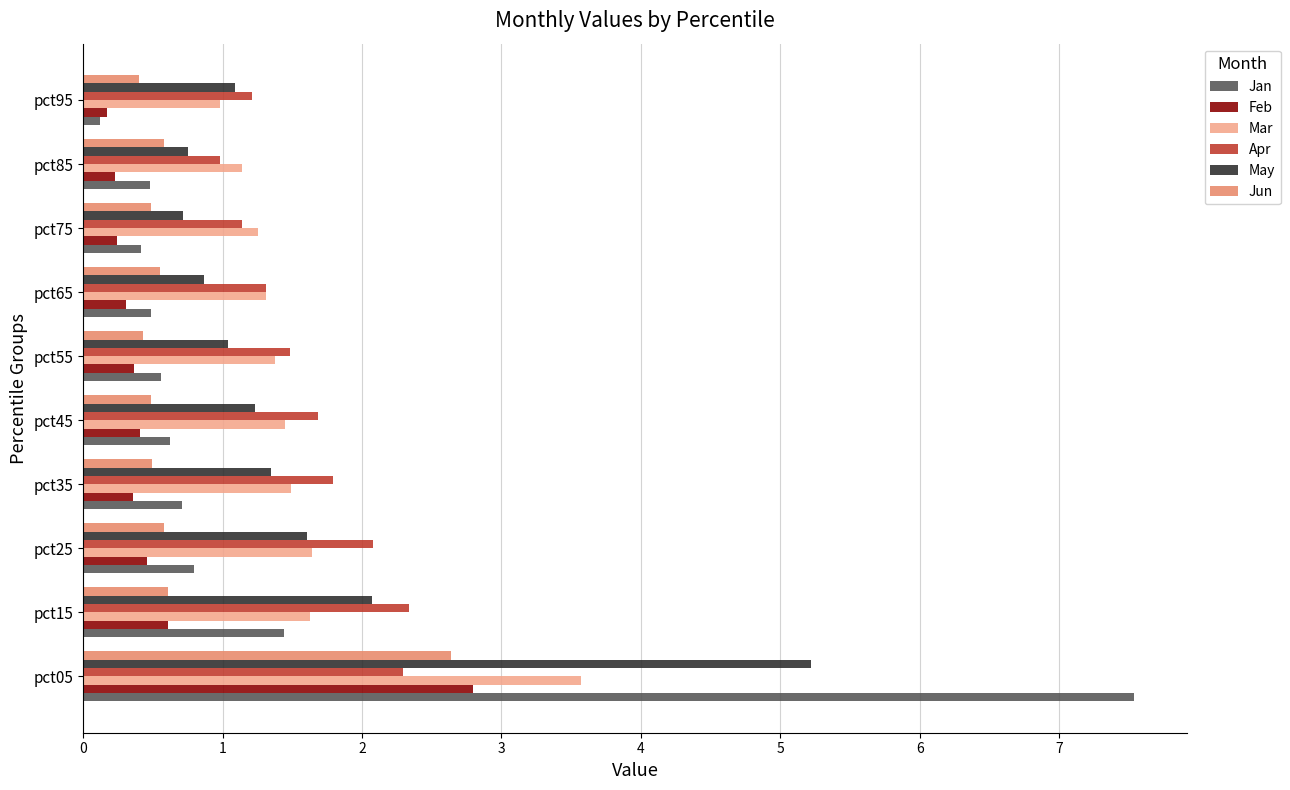

What are all the series names shown in the legend?

Jan, Feb, Mar, Apr, May, Jun